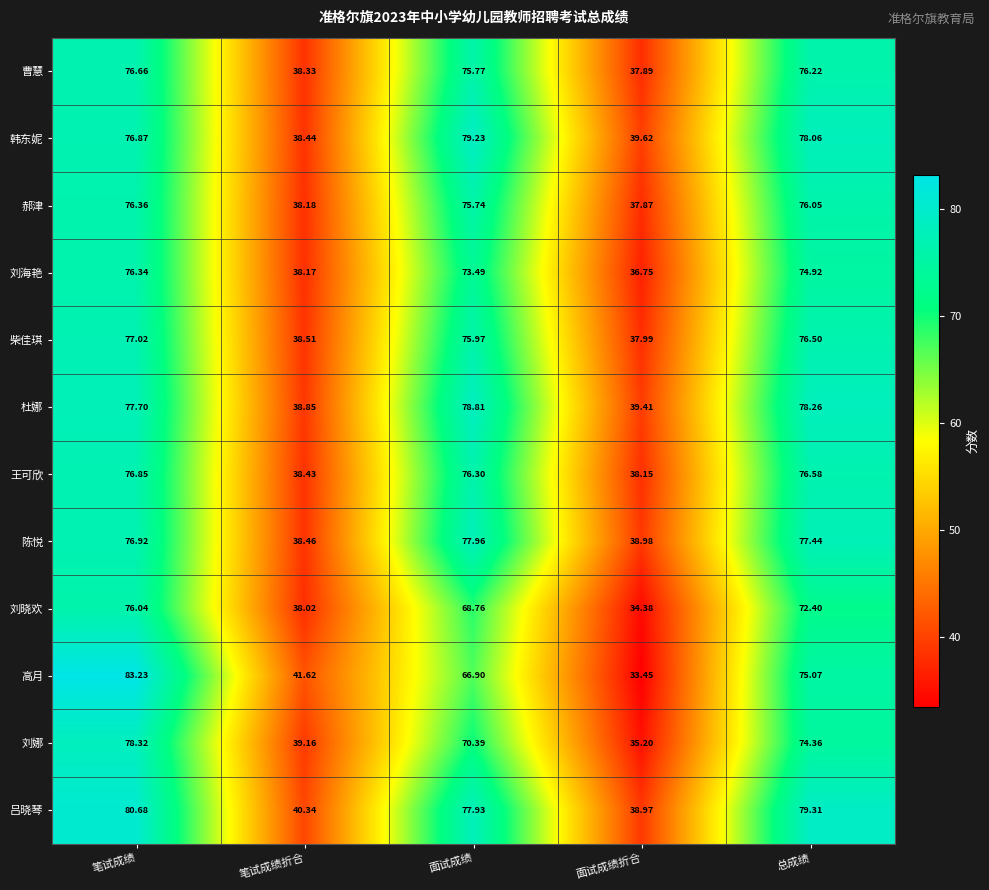

How many data points in 柴佳琪 are above 75?

3